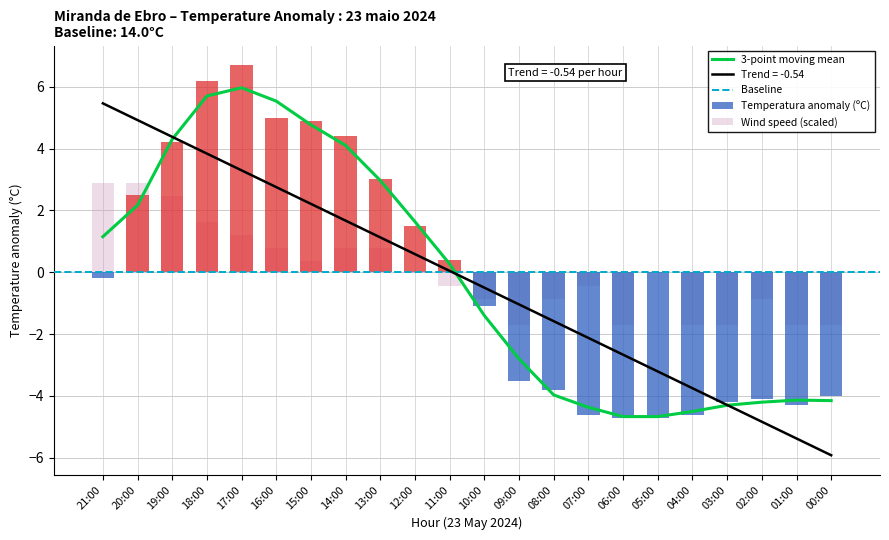

What is the label of the 12th bar from the left?

10:00